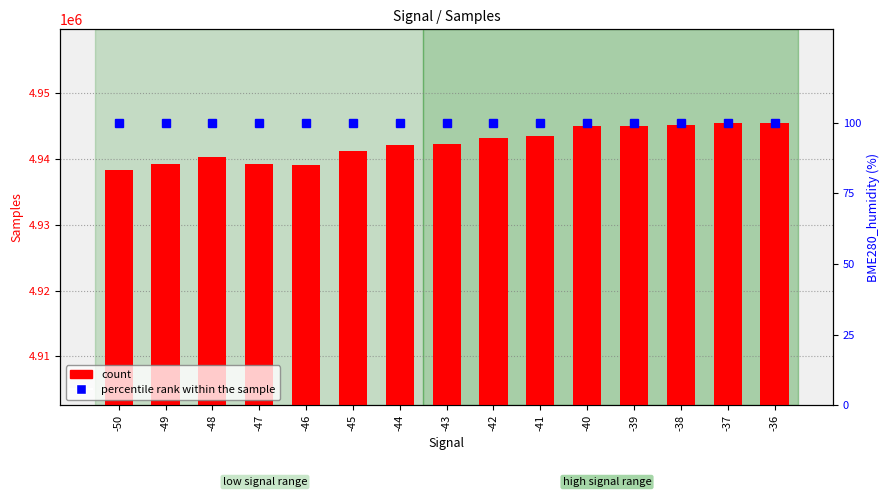

What is the total value across all series at -37?

4945500